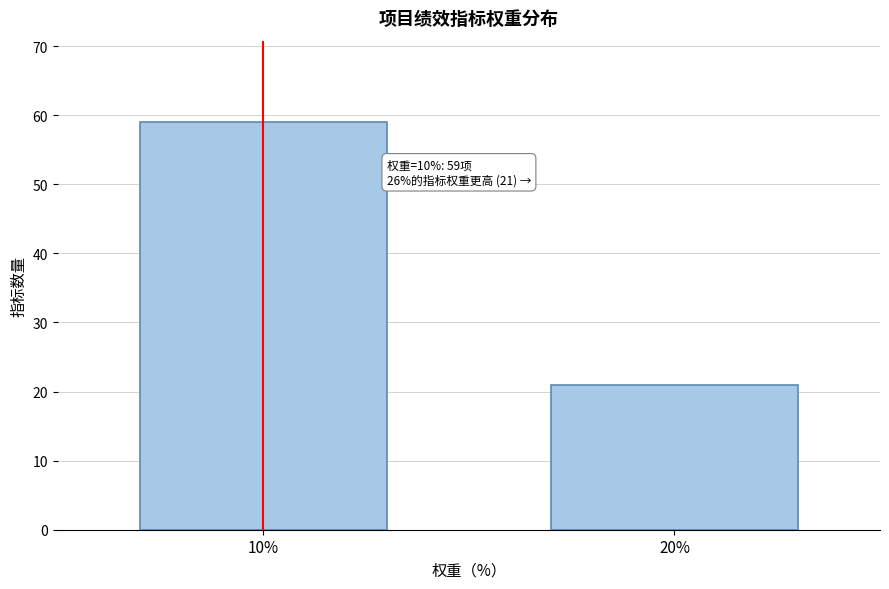

Reading right to left, extract all data points from this chart.

20%=21	10%=59